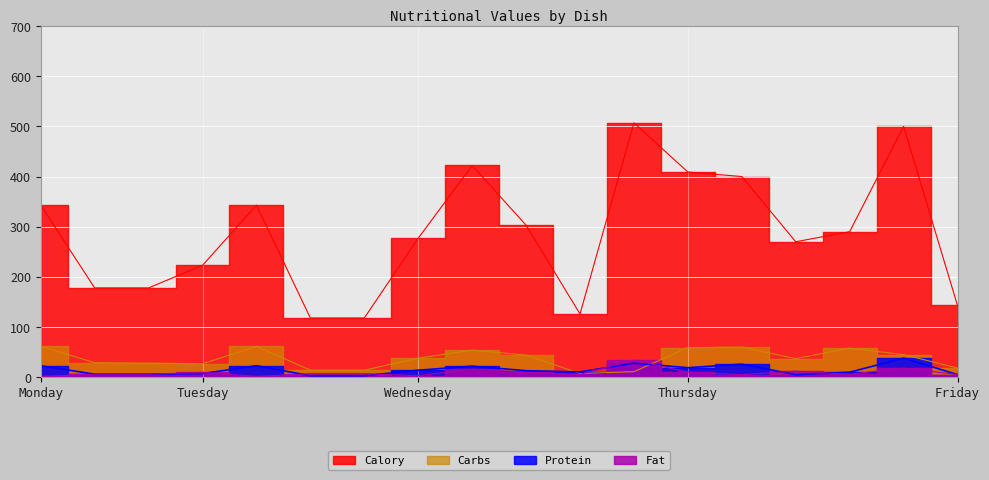

Which series ends up on top after the final intersection of Fat and Protein?

Fat